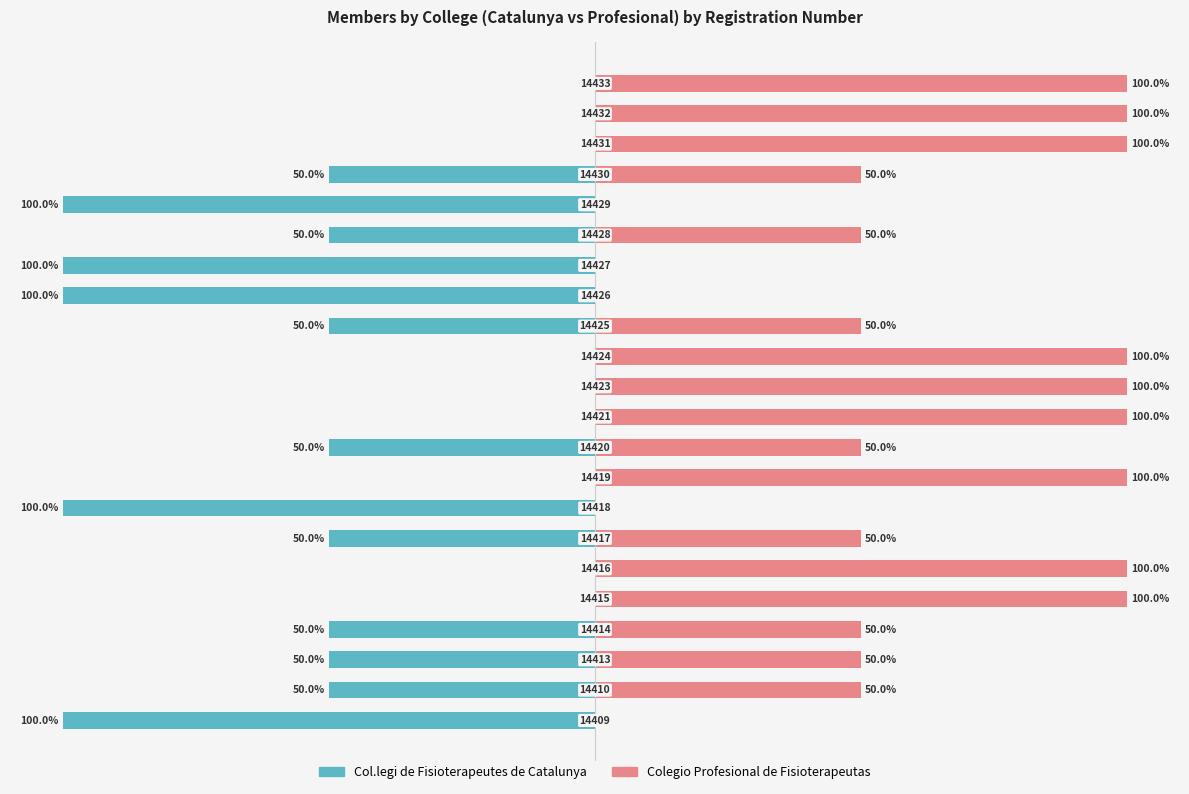

How many distinct data groups are displayed?

2